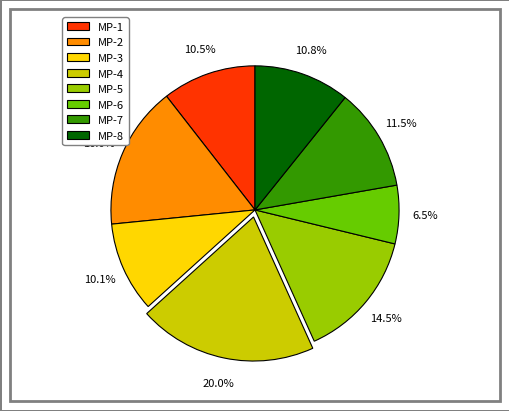

Which category has the biggest portion of the pie?

MP-4